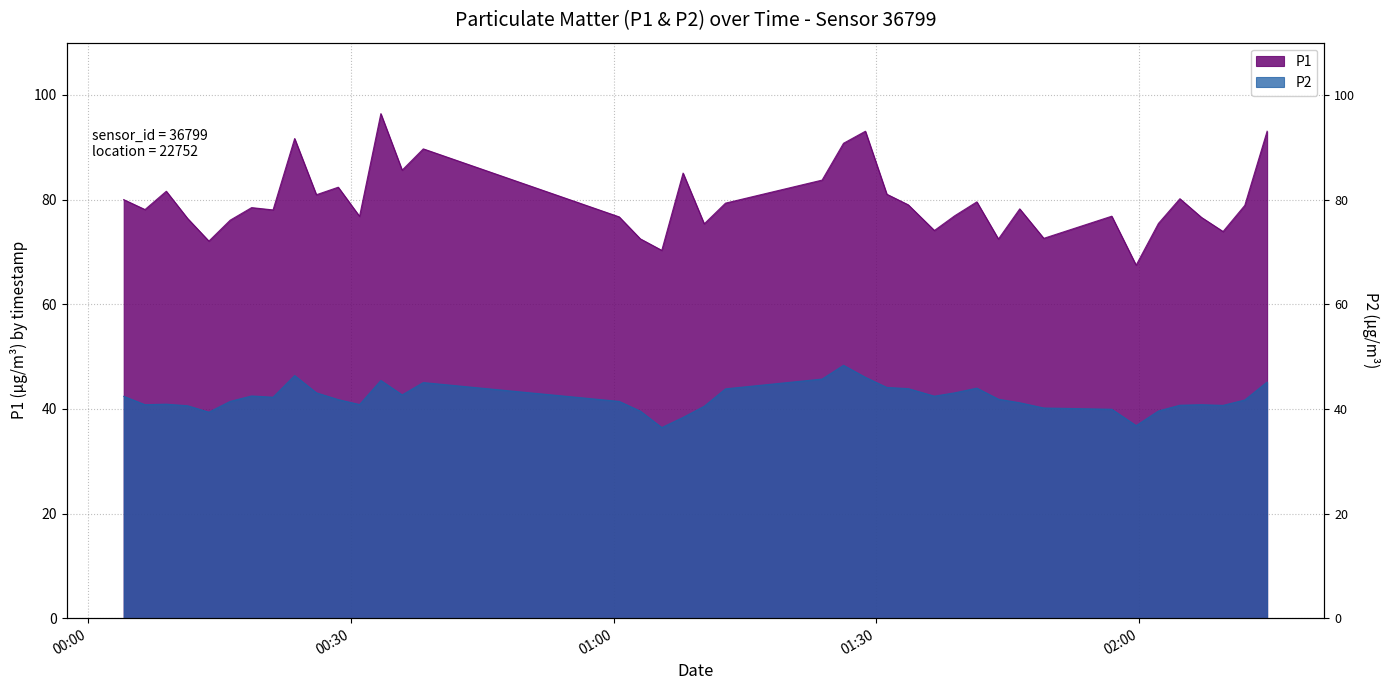

True or false: P1 has more than 1 interior local peaks.

True